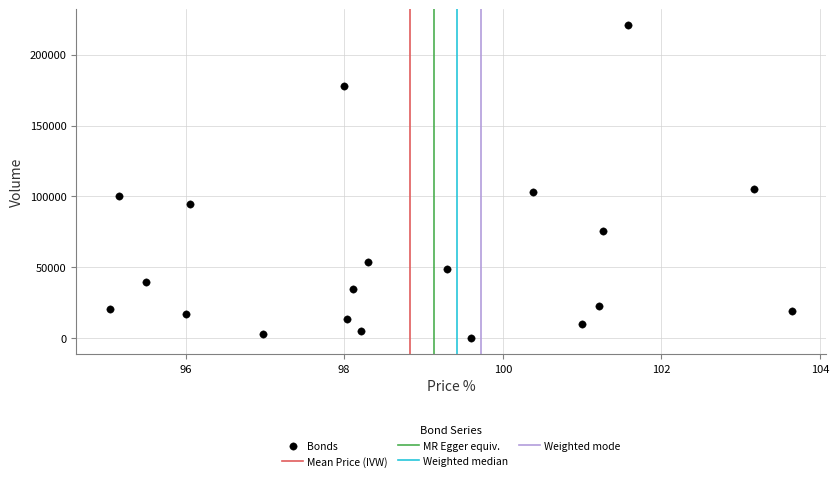

What is the range of Y values (max minus min)?

221000